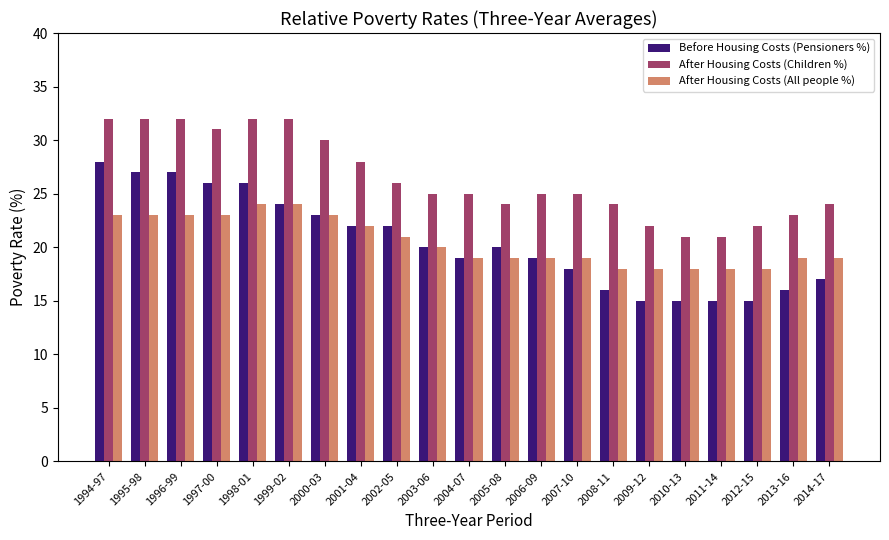

Rank the series at 1994-97 from highest to lowest value.

After Housing Costs (Children %), Before Housing Costs (Pensioners %), After Housing Costs (All people %)